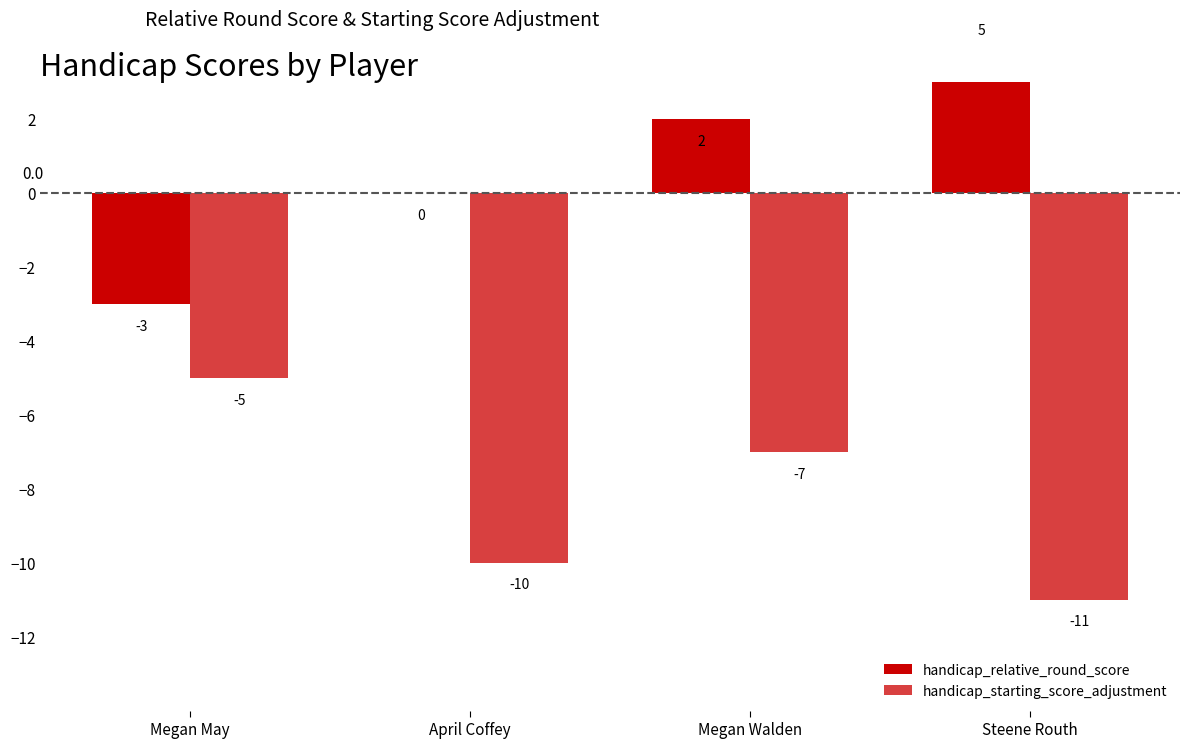

Which series has the largest total across all categories?

handicap_relative_round_score